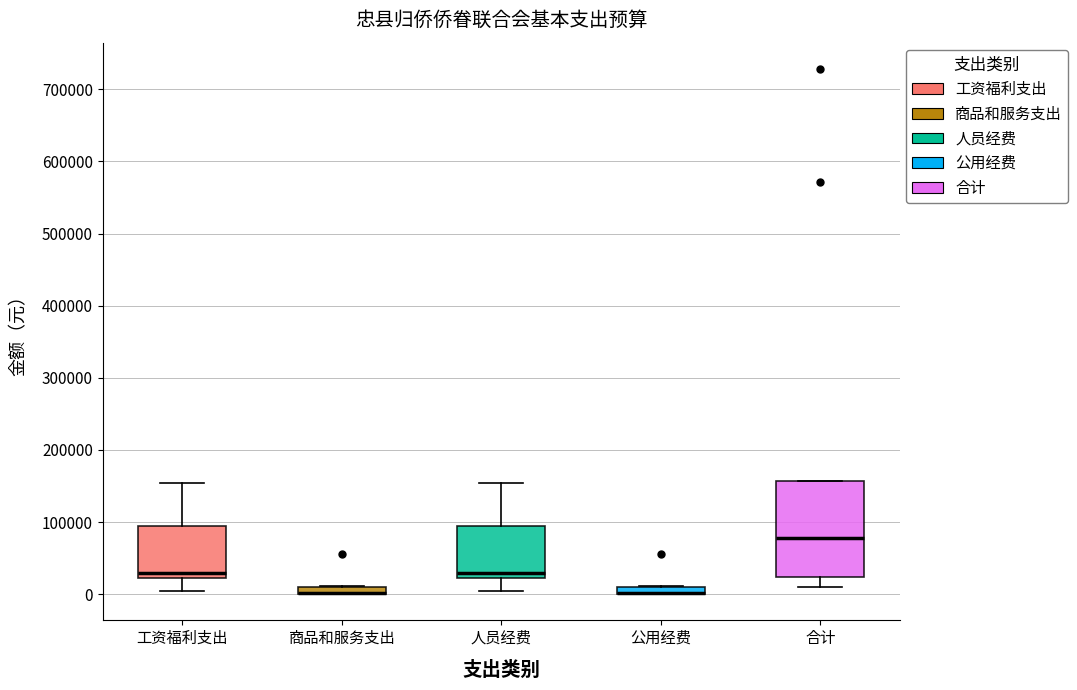

Where is the lower edge of the box for 公用经费 on the y-axis? The values are not printed on the chart, so give them approximately, as read against the axis.

0